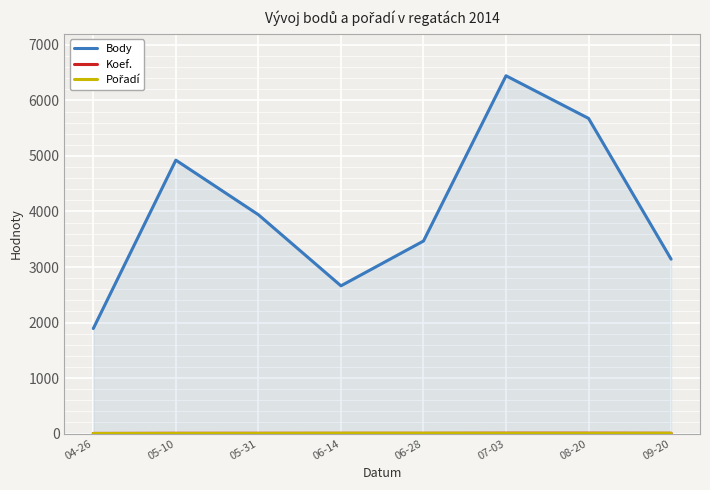

Reading left to right, transcribe all the data shown in this chart.

Body: 04-26=1892	05-10=4925	05-31=3942	06-14=2661	06-28=3468	07-03=6445	08-20=5677	09-20=3141
Koef.: 04-26=2	05-10=4	05-31=4	06-14=4	06-28=4	07-03=6	08-20=6	09-20=4
Pořadí: 04-26=1	05-10=2	05-31=3	06-14=6	06-28=6	07-03=5	08-20=4	09-20=6